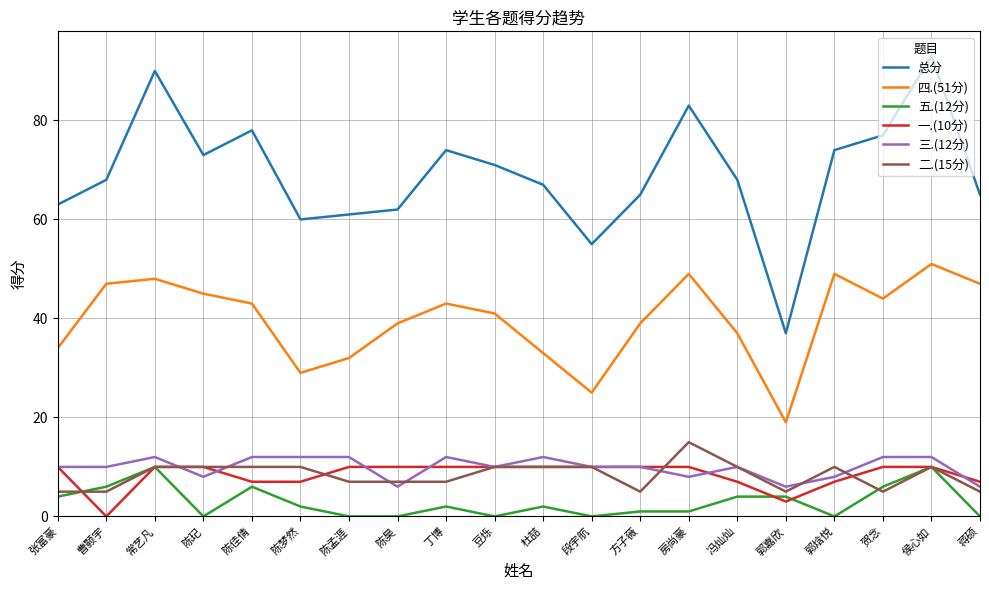

How many lines are shown in the chart?

6